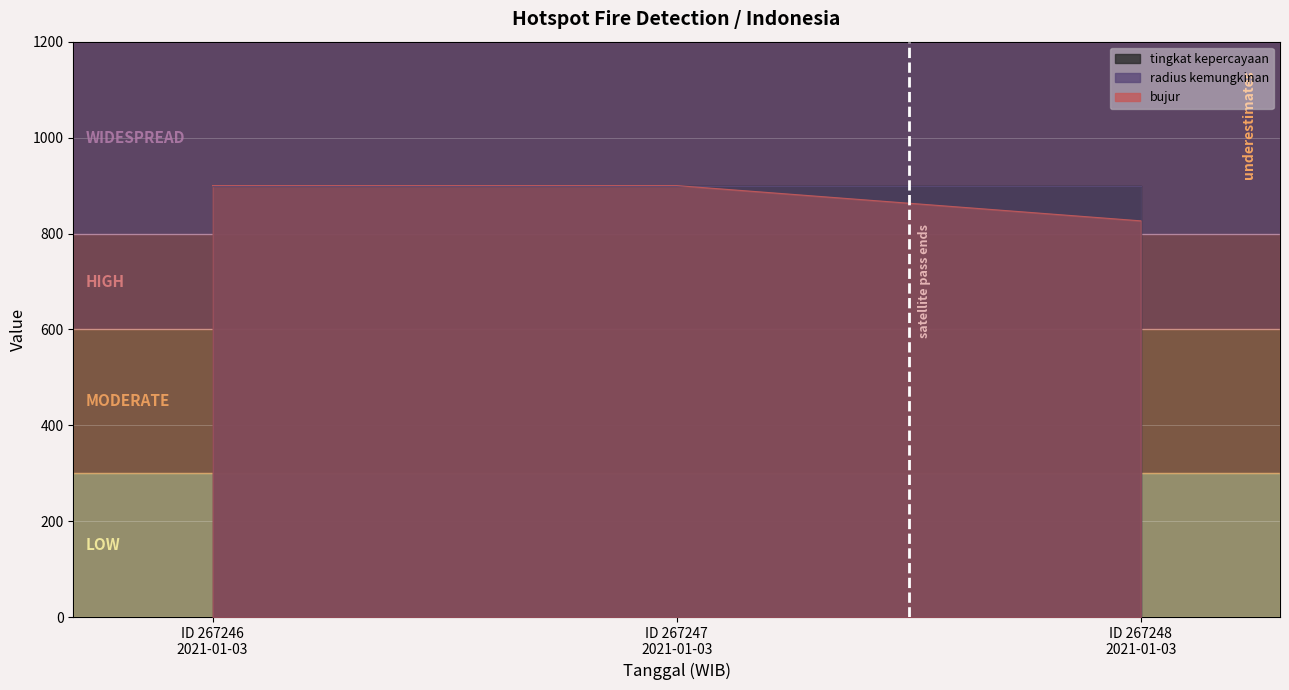

List the series in order of their peak value, highest first.

radius kemungkinan, bujur, tingkat kepercayaan